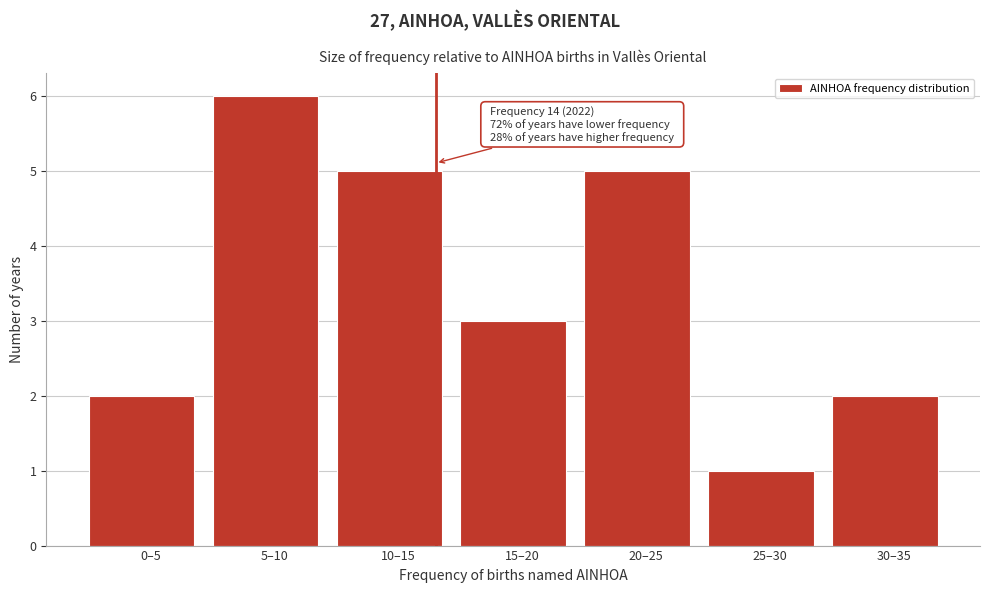

Reading left to right, list all the values displayed in this chart.

2	6	5	3	5	1	2